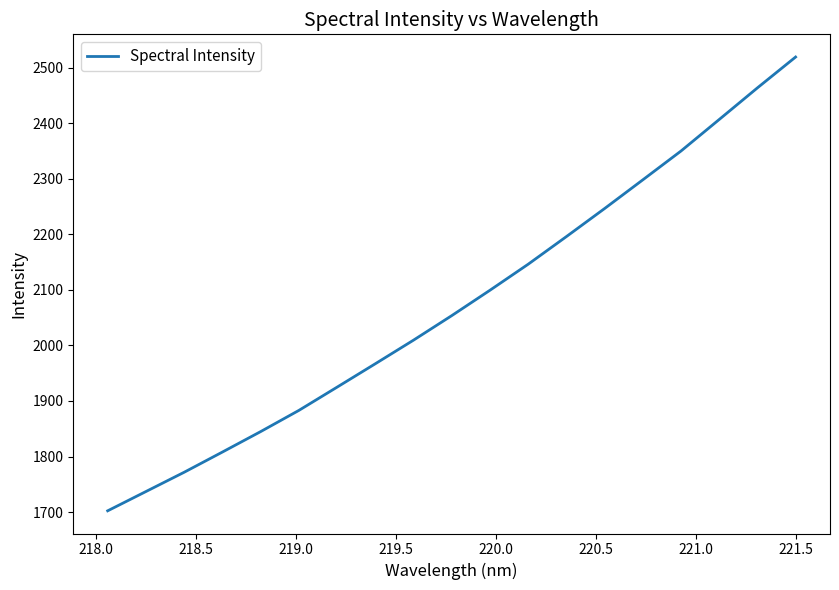

How many distinct data groups are displayed?

1